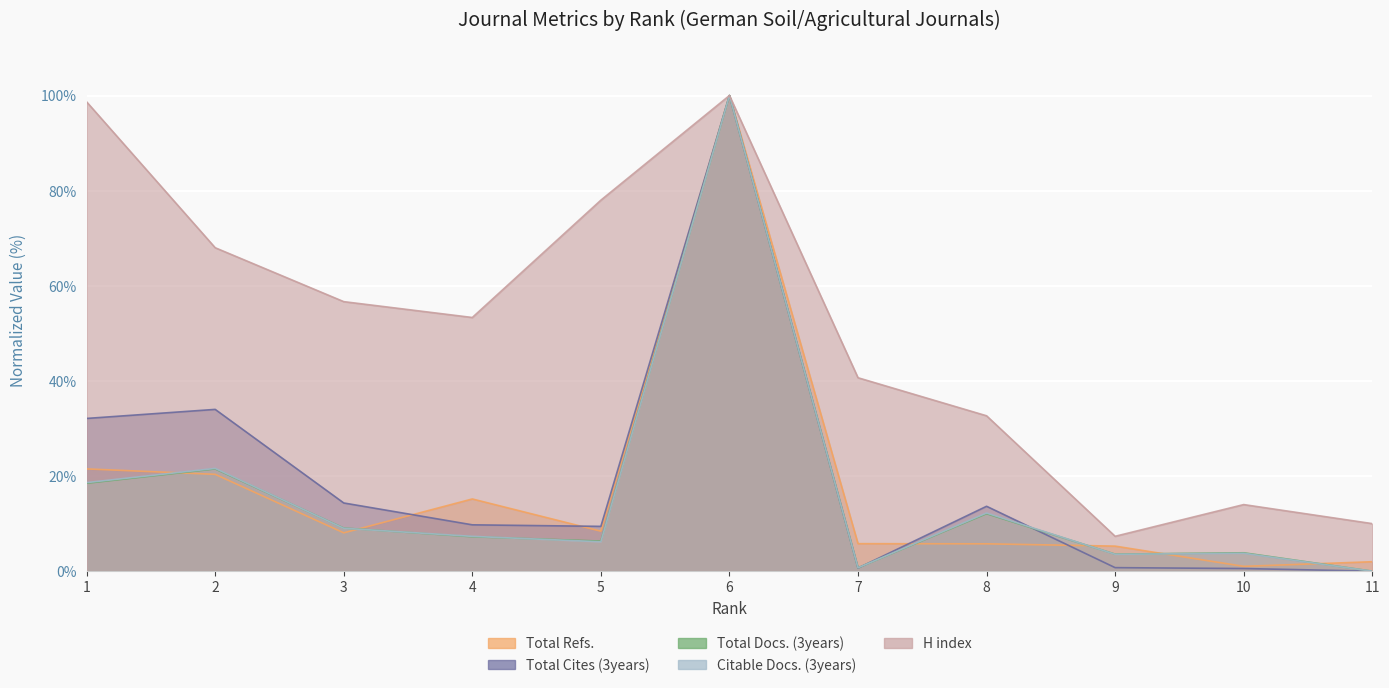

What is the value of the Citable Docs. (3years) point at the 3rd from the left?

9.0